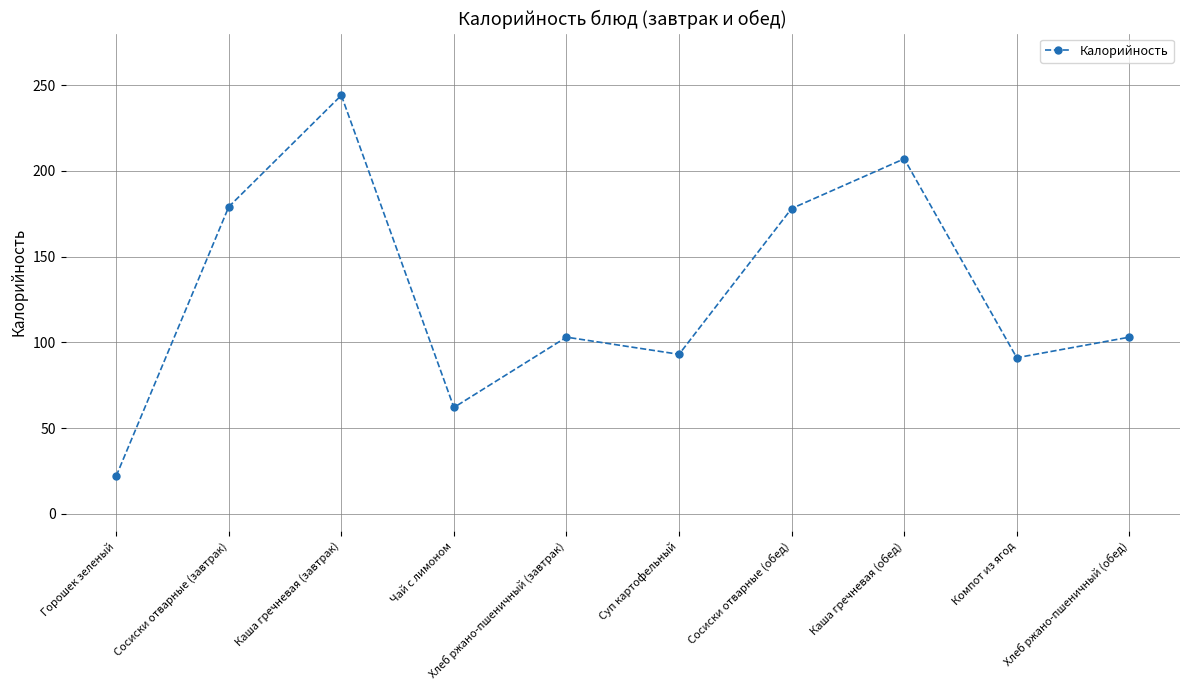

How many points are lower than both their immediate neighbors (excluding endpoints)?

3